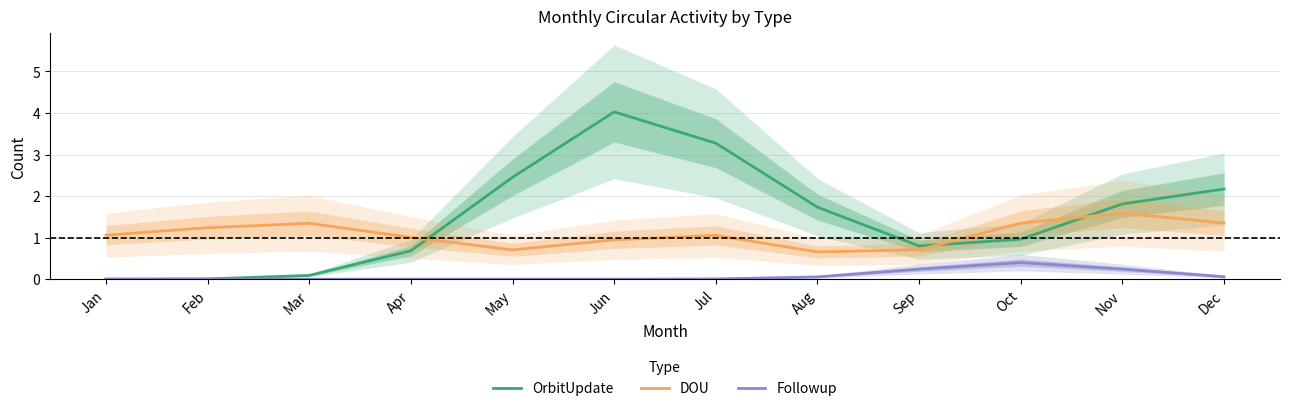

Which has a higher value, Jun or Apr?

Jun